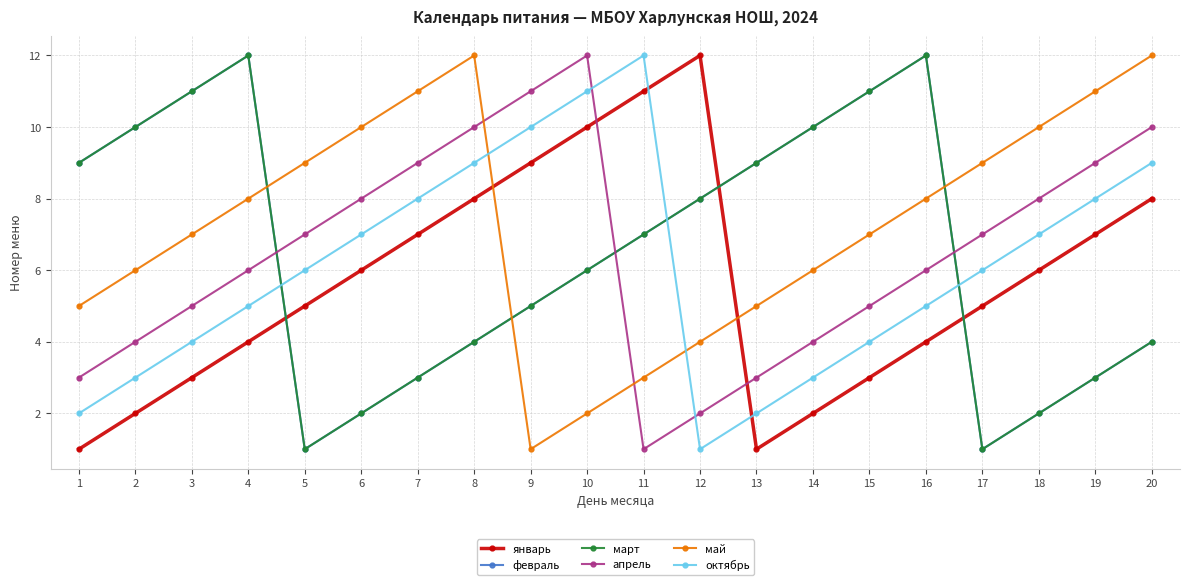

Reading right to left, list all the values displayed in this chart.

январь: 8	7	6	5	4	3	2	1	12	11	10	9	8	7	6	5	4	3	2	1
февраль: 4	3	2	1	12	11	10	9	8	7	6	5	4	3	2	1	12	11	10	9
март: 4	3	2	1	12	11	10	9	8	7	6	5	4	3	2	1	12	11	10	9
апрель: 10	9	8	7	6	5	4	3	2	1	12	11	10	9	8	7	6	5	4	3
май: 12	11	10	9	8	7	6	5	4	3	2	1	12	11	10	9	8	7	6	5
октябрь: 9	8	7	6	5	4	3	2	1	12	11	10	9	8	7	6	5	4	3	2